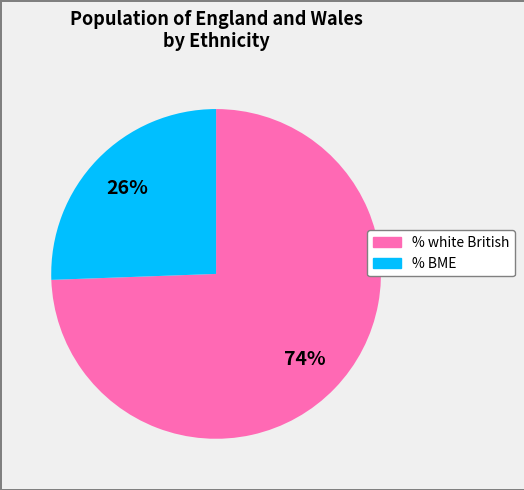

Does any single category account for the majority?

Yes